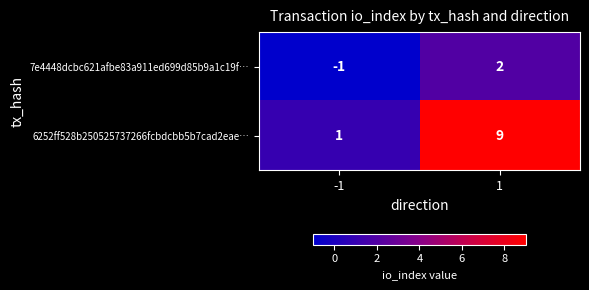

What is the spread (max minus min) of values at -1?

2